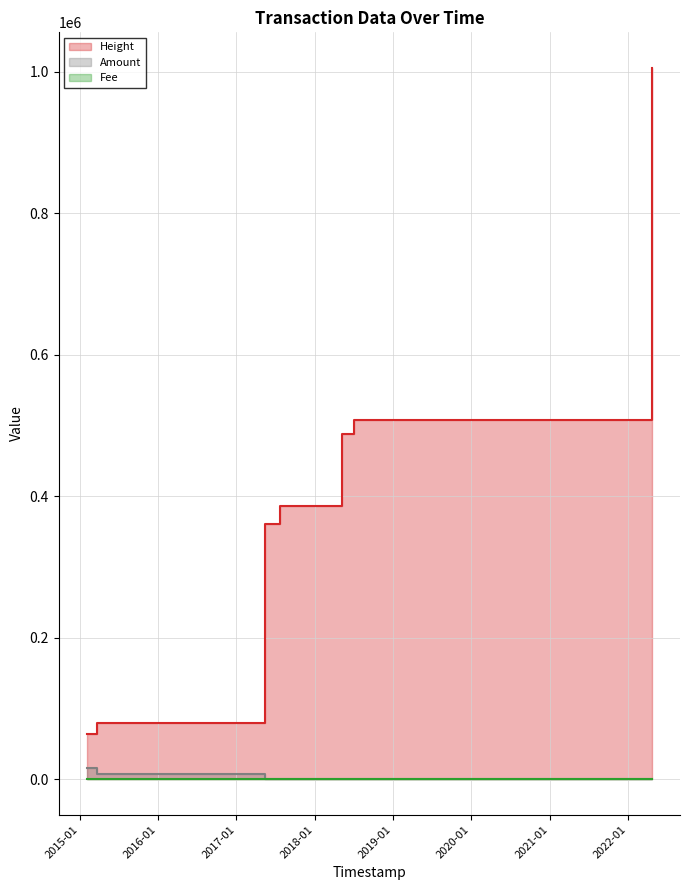

True or false: Amount and Fee cross at least once.

True